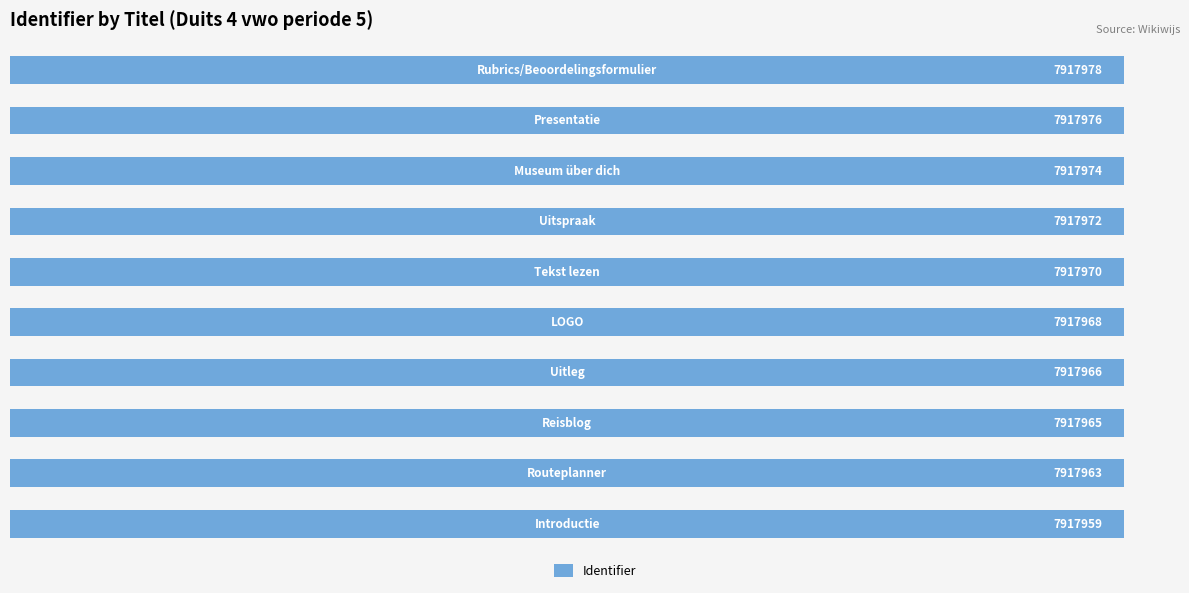

What is the minimum value shown in the chart?

7917959